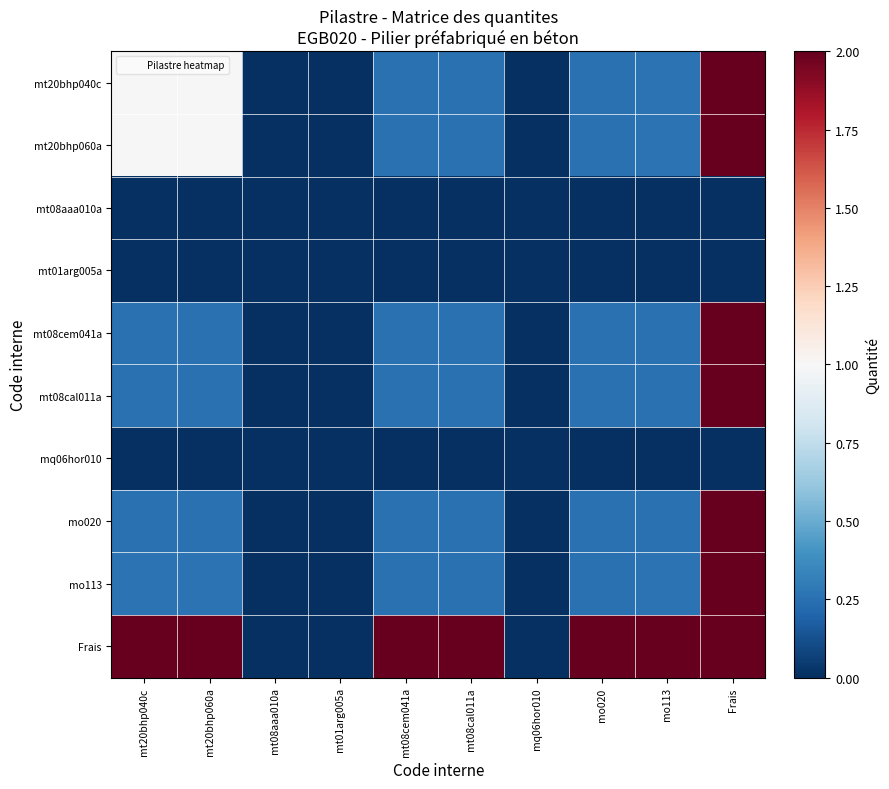

Reading left to right, what are all the values shown in this chart?

mt20bhp040c: mt20bhp040c=1.0	mt20bhp060a=1.0	mt08aaa010a=0.0	mt01arg005a=0.0	mt08cem041a=0.2	mt08cal011a=0.2	mq06hor010=0.0	mo020=0.3	mo113=0.3	Frais=2.0
mt20bhp060a: mt20bhp040c=1.0	mt20bhp060a=1.0	mt08aaa010a=0.0	mt01arg005a=0.0	mt08cem041a=0.2	mt08cal011a=0.2	mq06hor010=0.0	mo020=0.3	mo113=0.3	Frais=2.0
mt08aaa010a: mt20bhp040c=0.0	mt20bhp060a=0.0	mt08aaa010a=0.0	mt01arg005a=0.0	mt08cem041a=0.0	mt08cal011a=0.0	mq06hor010=0.0	mo020=0.0	mo113=0.0	Frais=0.0
mt01arg005a: mt20bhp040c=0.0	mt20bhp060a=0.0	mt08aaa010a=0.0	mt01arg005a=0.0	mt08cem041a=0.0	mt08cal011a=0.0	mq06hor010=0.0	mo020=0.0	mo113=0.0	Frais=0.0
mt08cem041a: mt20bhp040c=0.2	mt20bhp060a=0.2	mt08aaa010a=0.0	mt01arg005a=0.0	mt08cem041a=0.2	mt08cal011a=0.2	mq06hor010=0.0	mo020=0.2	mo113=0.2	Frais=2.0
mt08cal011a: mt20bhp040c=0.2	mt20bhp060a=0.2	mt08aaa010a=0.0	mt01arg005a=0.0	mt08cem041a=0.2	mt08cal011a=0.2	mq06hor010=0.0	mo020=0.2	mo113=0.2	Frais=2.0
mq06hor010: mt20bhp040c=0.0	mt20bhp060a=0.0	mt08aaa010a=0.0	mt01arg005a=0.0	mt08cem041a=0.0	mt08cal011a=0.0	mq06hor010=0.0	mo020=0.0	mo113=0.0	Frais=0.0
mo020: mt20bhp040c=0.3	mt20bhp060a=0.3	mt08aaa010a=0.0	mt01arg005a=0.0	mt08cem041a=0.2	mt08cal011a=0.2	mq06hor010=0.0	mo020=0.3	mo113=0.3	Frais=2.0
mo113: mt20bhp040c=0.3	mt20bhp060a=0.3	mt08aaa010a=0.0	mt01arg005a=0.0	mt08cem041a=0.2	mt08cal011a=0.2	mq06hor010=0.0	mo020=0.3	mo113=0.3	Frais=2.0
Frais: mt20bhp040c=2.0	mt20bhp060a=2.0	mt08aaa010a=0.0	mt01arg005a=0.0	mt08cem041a=2.0	mt08cal011a=2.0	mq06hor010=0.0	mo020=2.0	mo113=2.0	Frais=2.0